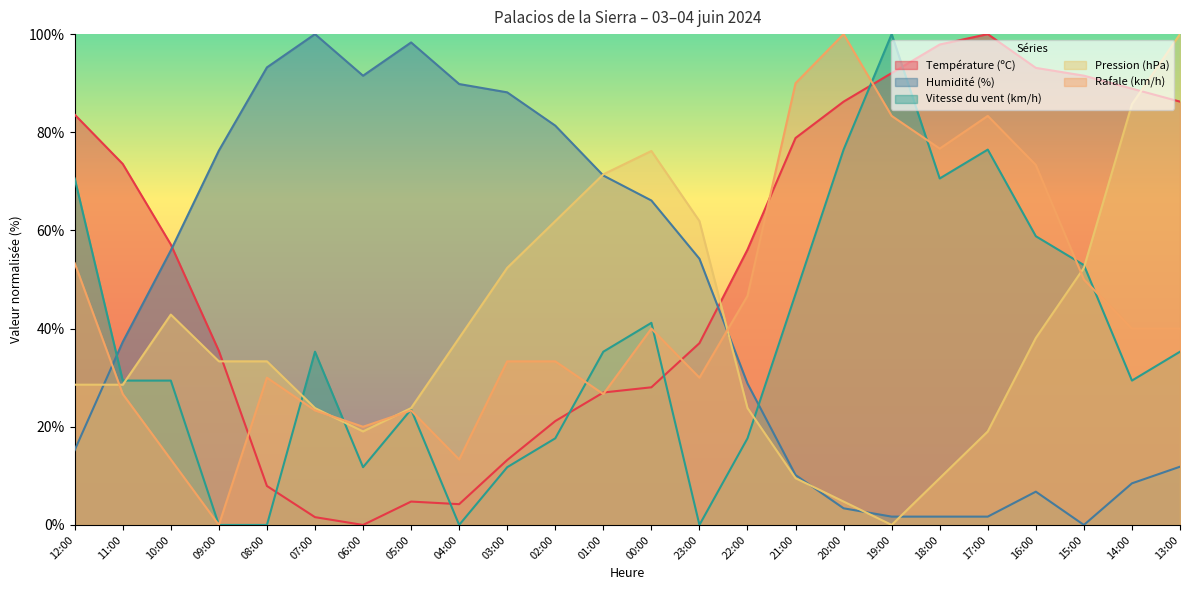

Does the chart display data point markers on the line(s)?

No